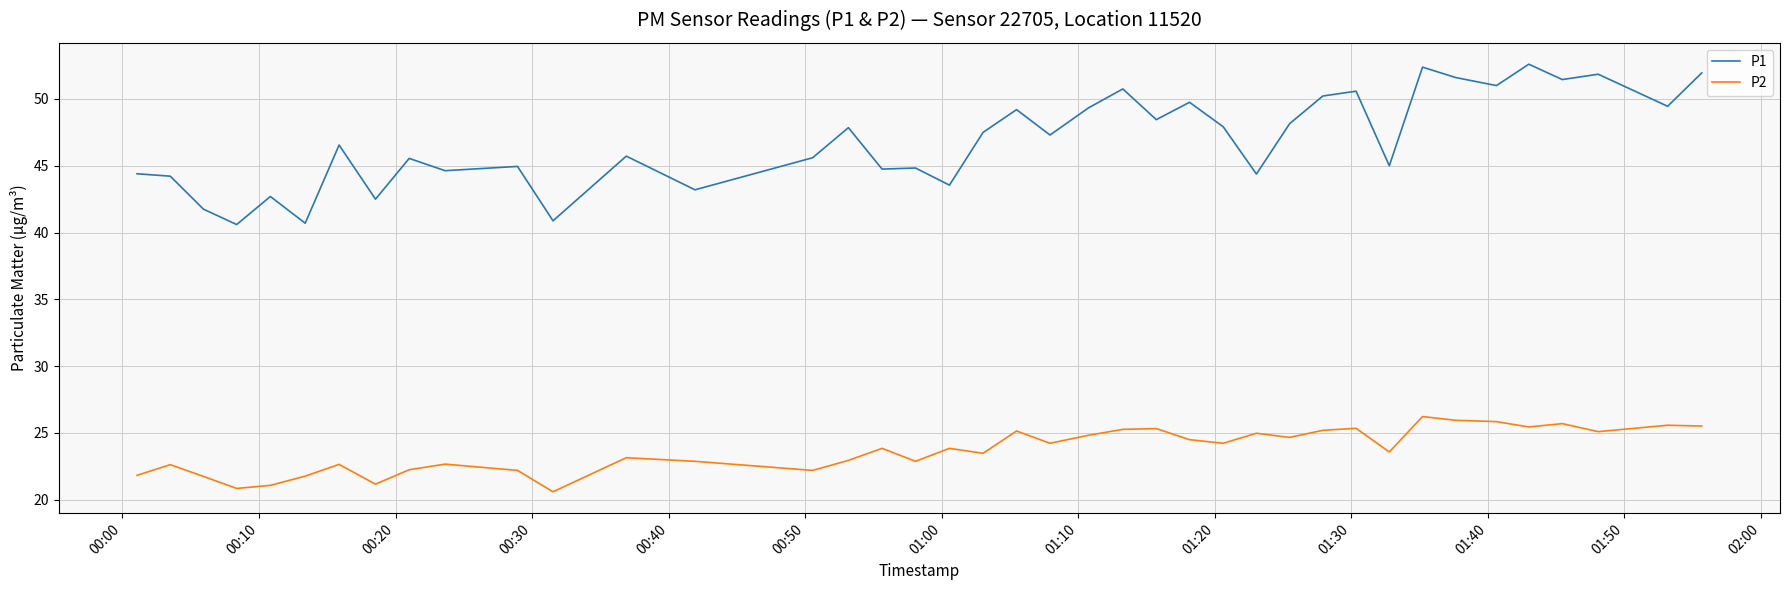

Which series has the widest spread of values?

P1